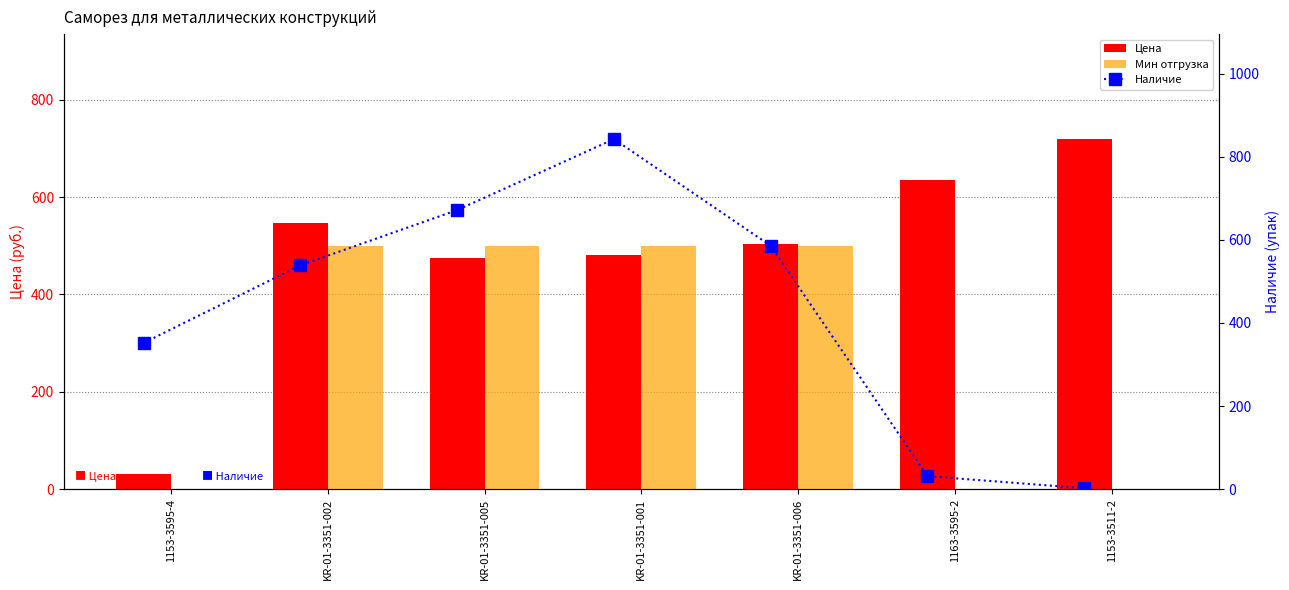

How many data points in Цена are less than 504?

3